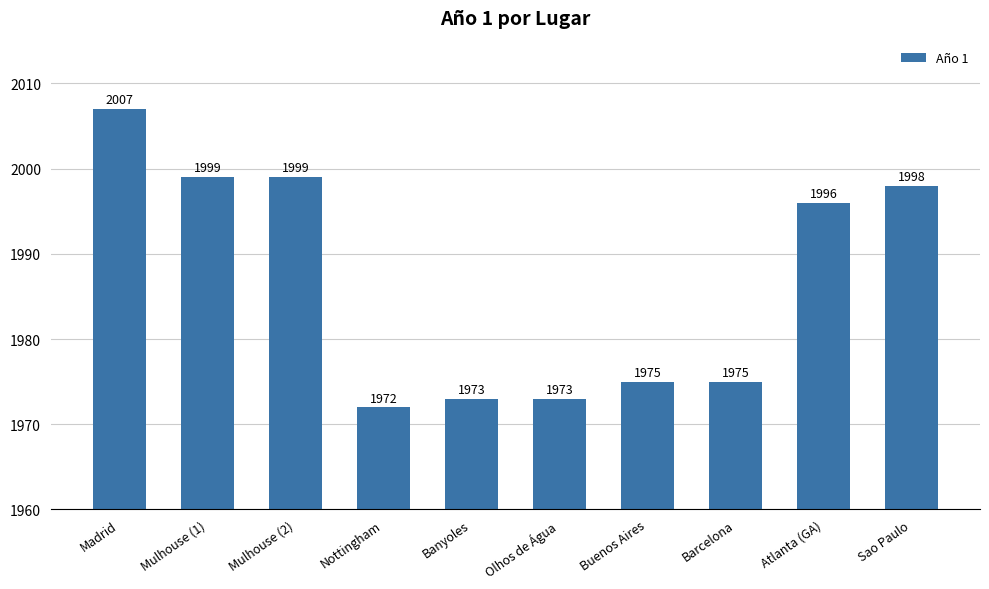

Reading left to right, extract all data points from this chart.

2007	1999	1999	1972	1973	1973	1975	1975	1996	1998